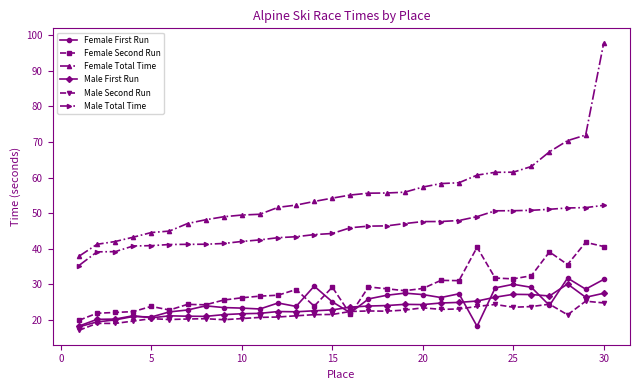

Which series has the largest total across all categories?

Female Total Time